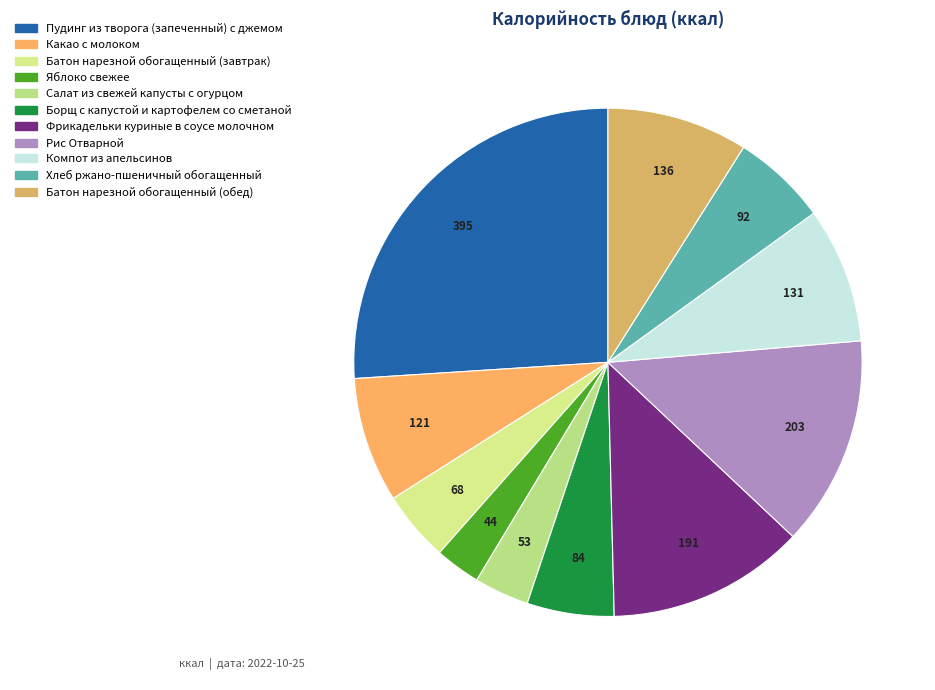

Rank the categories by value from highest to lowest.

Пудинг из творога (запеченный) с джемом, Рис Отварной, Фрикадельки куриные в соусе молочном, Батон нарезной обогащенный (обед), Компот из апельсинов, Какао с молоком, Хлеб ржано-пшеничный обогащенный, Борщ с капустой и картофелем со сметаной, Батон нарезной обогащенный (завтрак), Салат из свежей капусты с огурцом, Яблоко свежее